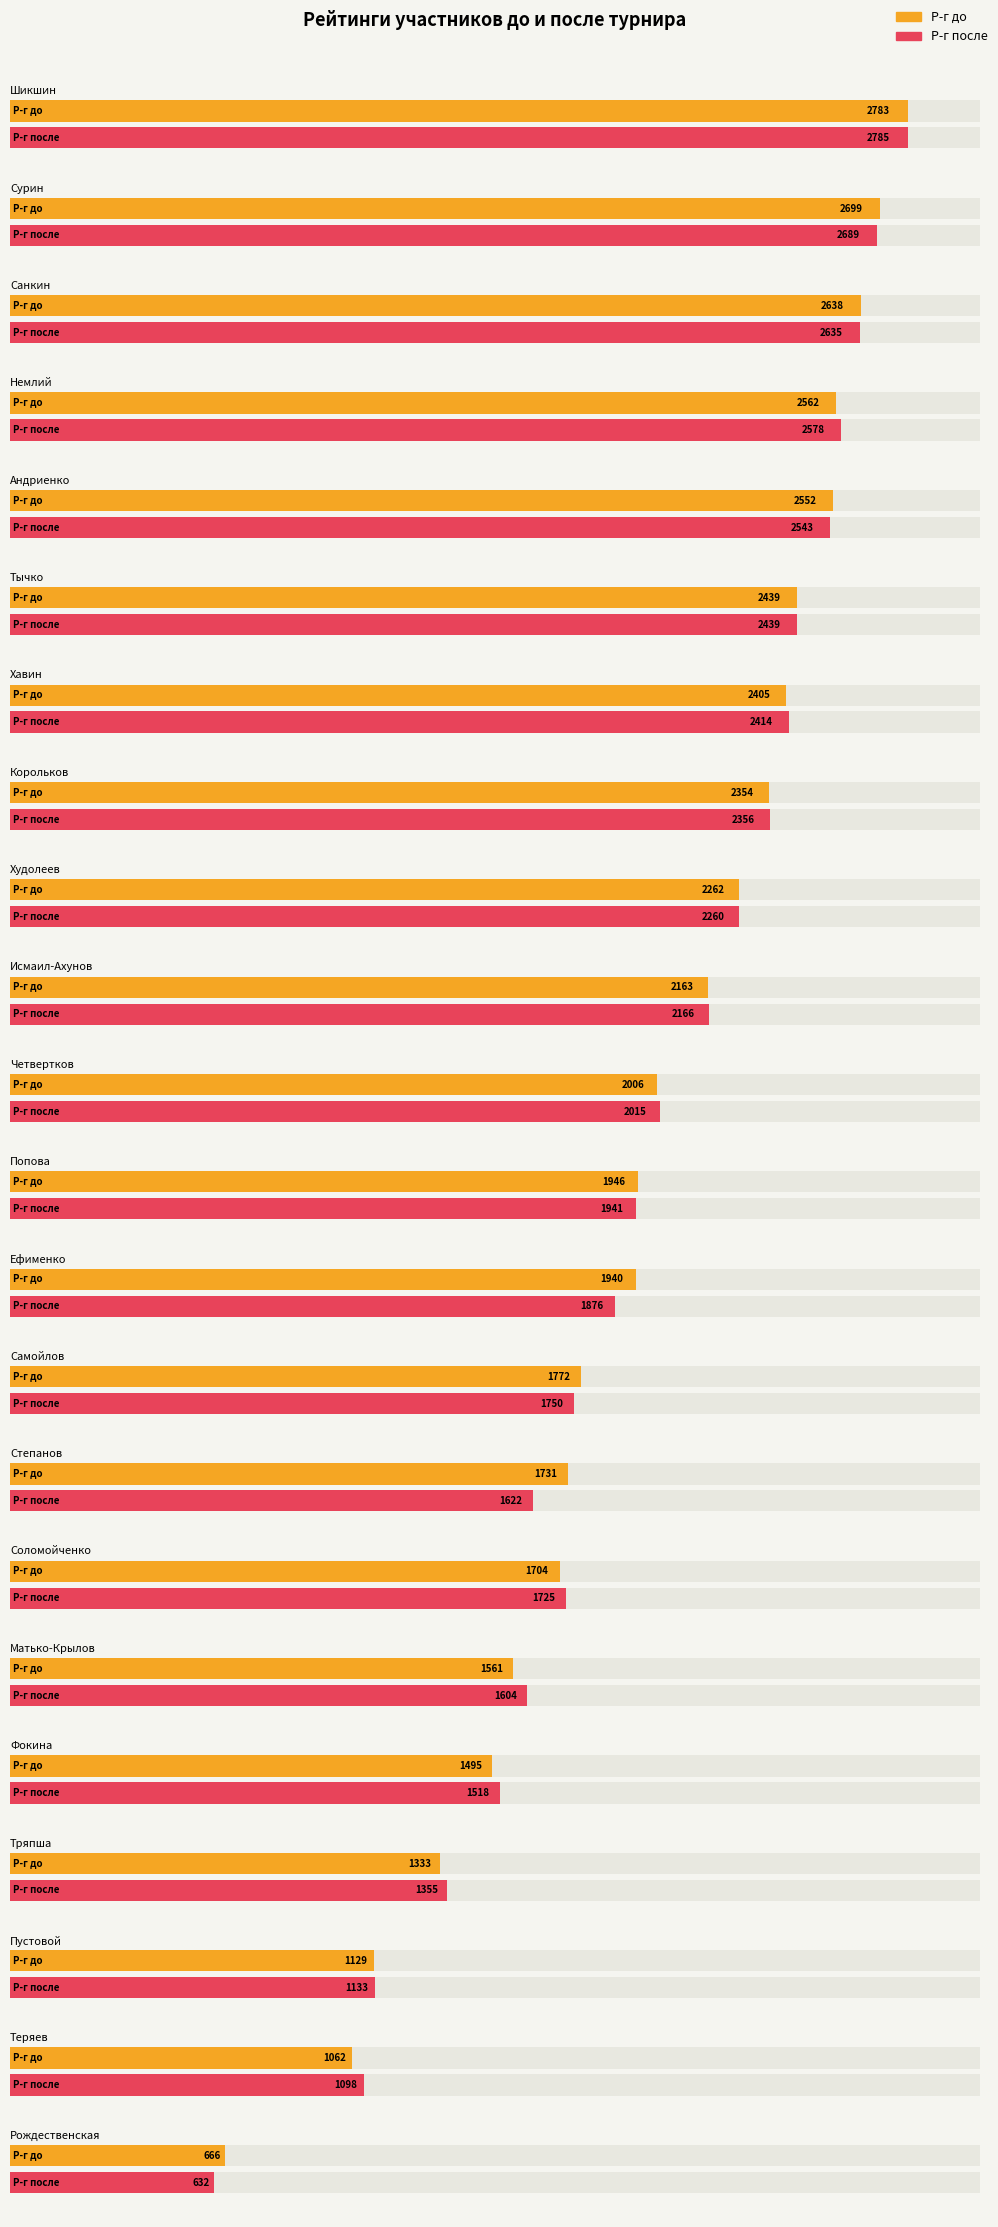

The Р-г после series shows 753 at Санкин. True or false?

False